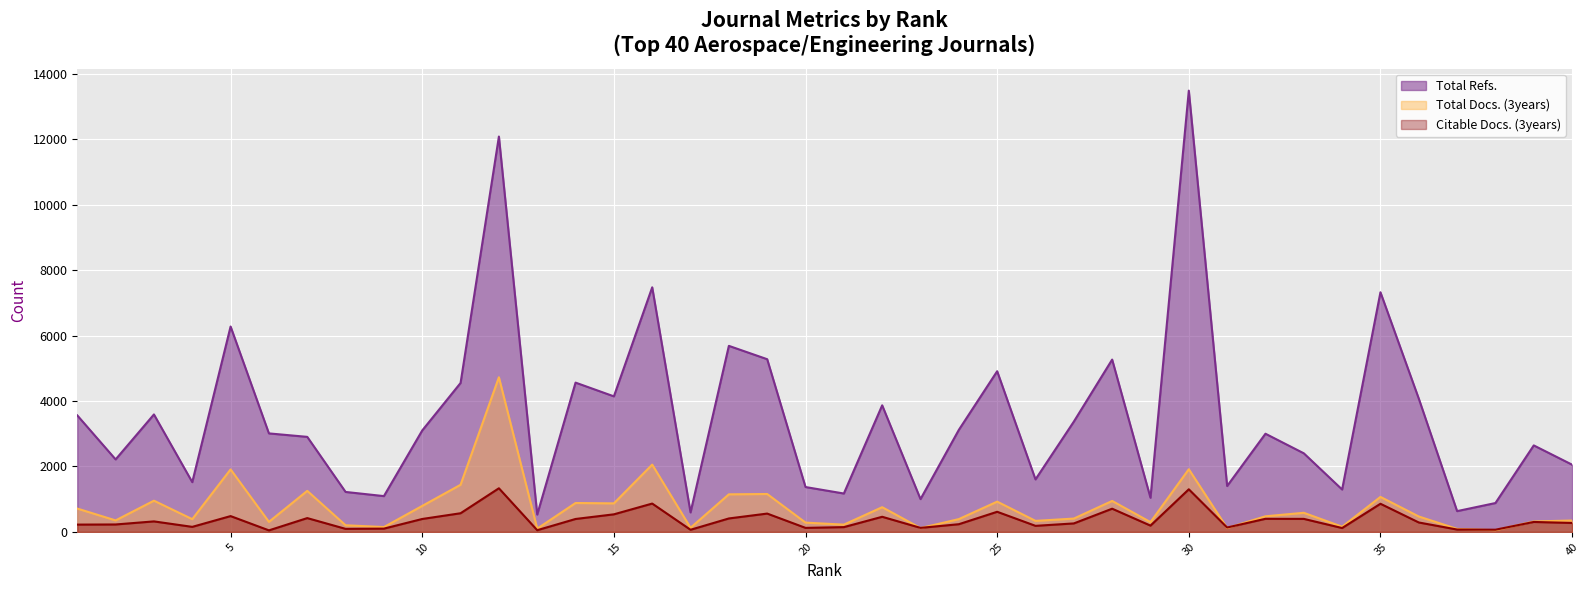

What is the difference between the second highest and minimum values in the Total Refs. series?

11551